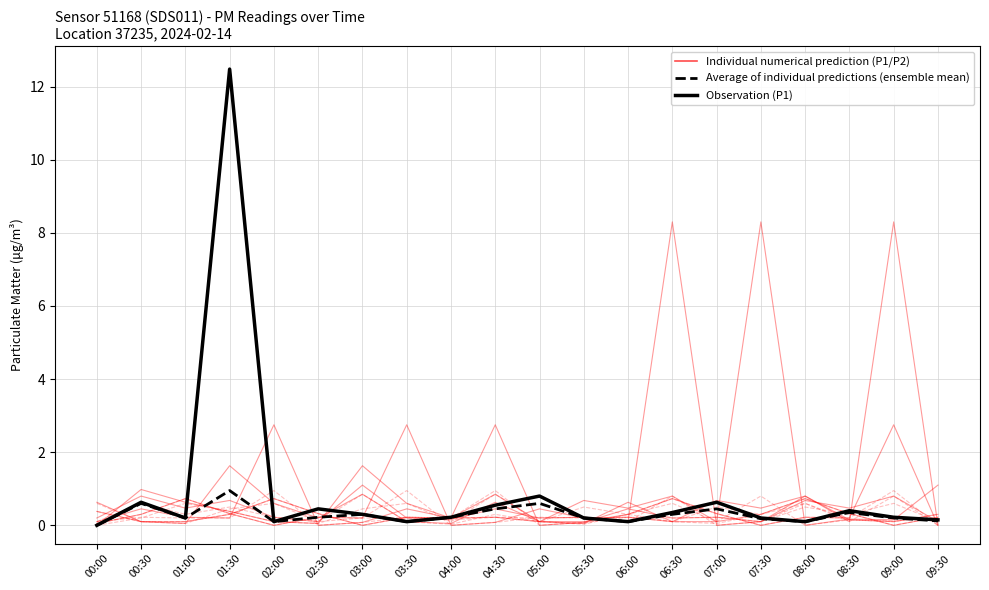

Reading right to left, what are all the values shown in this chart?

Average of individual predictions (ensemble mean): 0.1	0.2	0.3	0.1	0.2	0.5	0.3	0.1	0.2	0.6	0.5	0.2	0.1	0.3	0.2	0.1	0.9	0.2	0.6	0.0
Observation (P1): 0.1	0.2	0.4	0.1	0.2	0.6	0.3	0.1	0.2	0.8	0.6	0.2	0.1	0.3	0.5	0.1	12.5	0.2	0.6	0.0